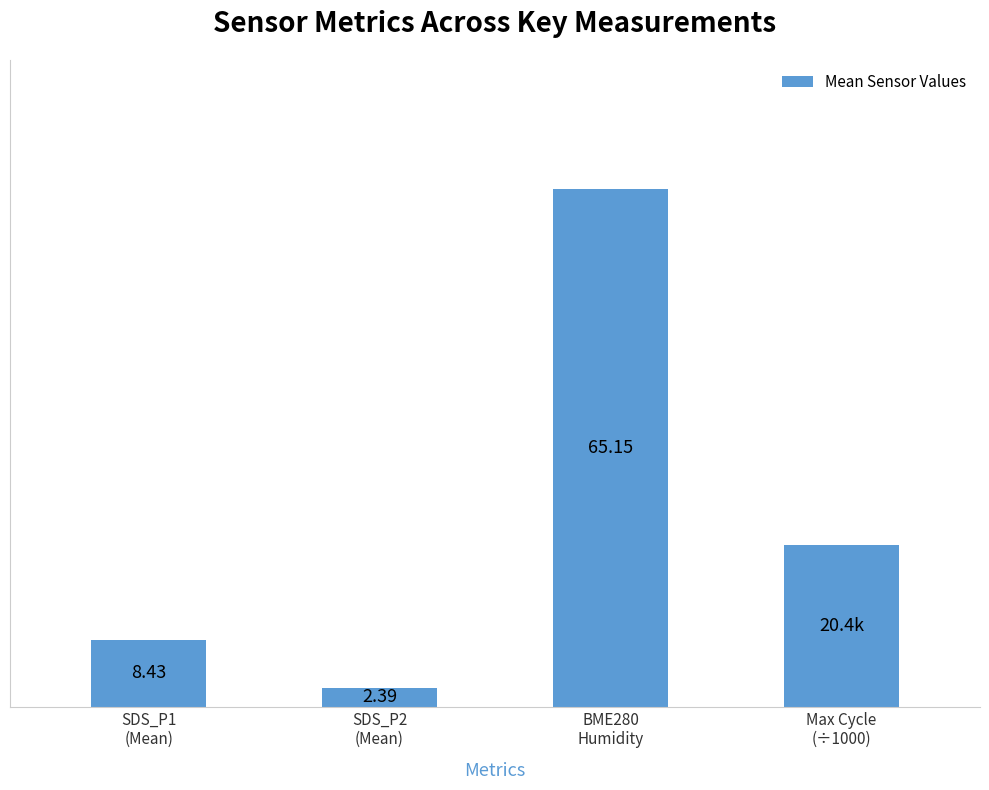

At which category does the chart reach its minimum across all series?

SDS_P2
(Mean)